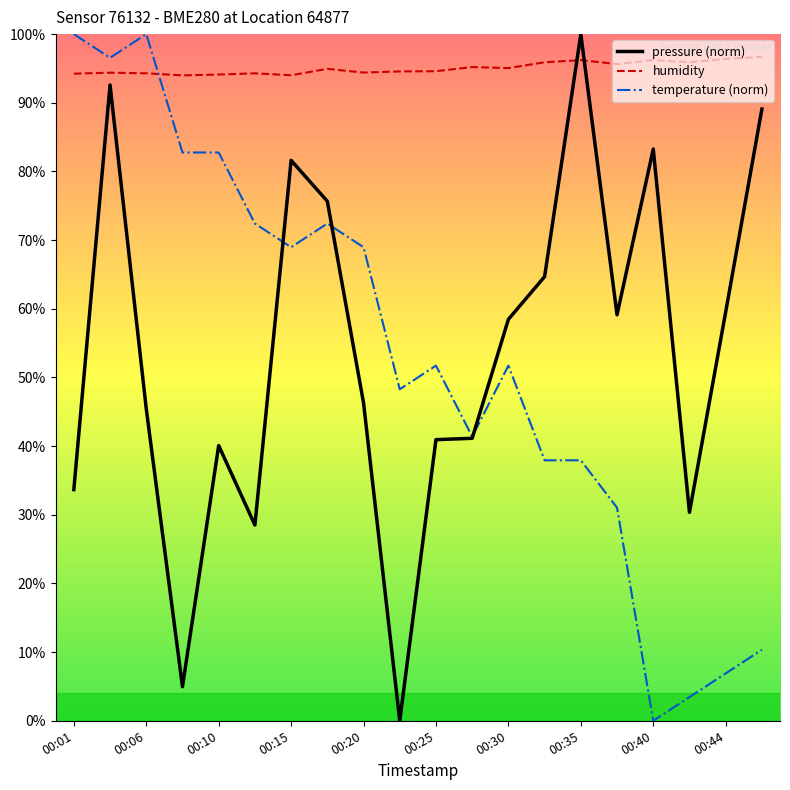

What is the greatest value displayed?

100.0